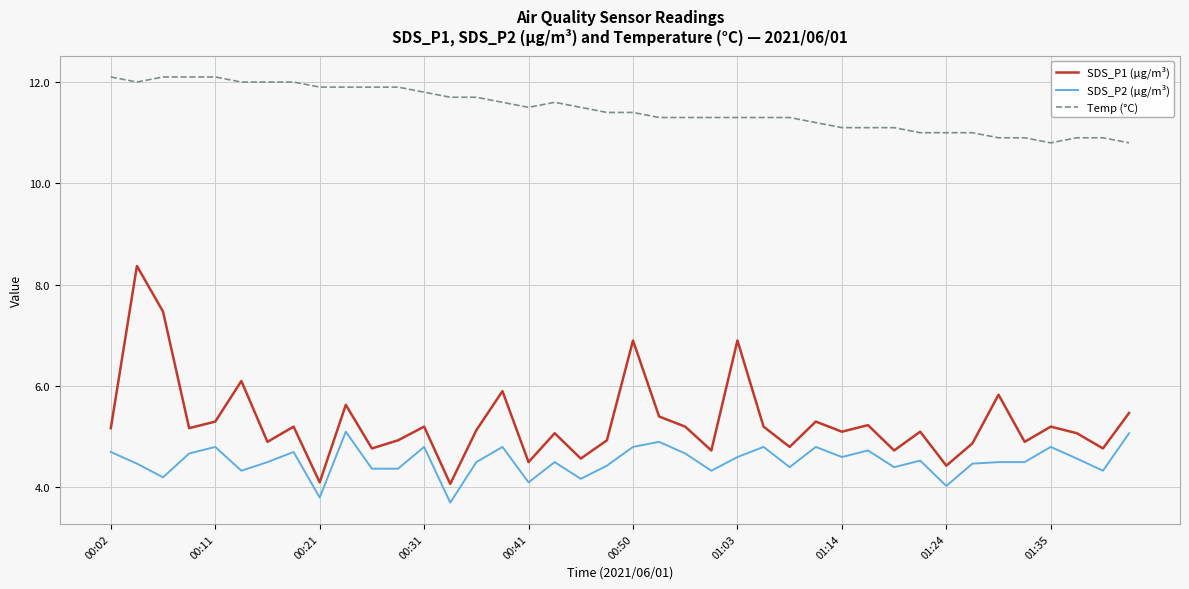

Which series has the largest total across all categories?

Temp (°C)